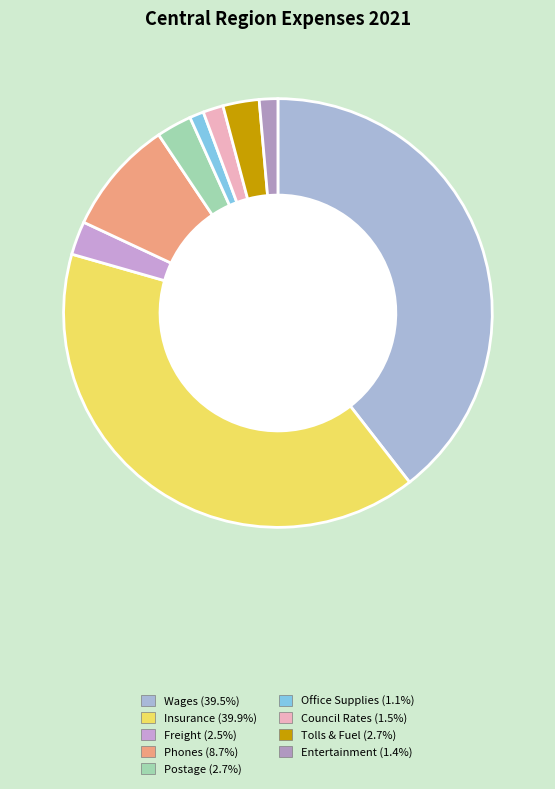

To the nearest percent, what percentage of the pie is Phones?

9%